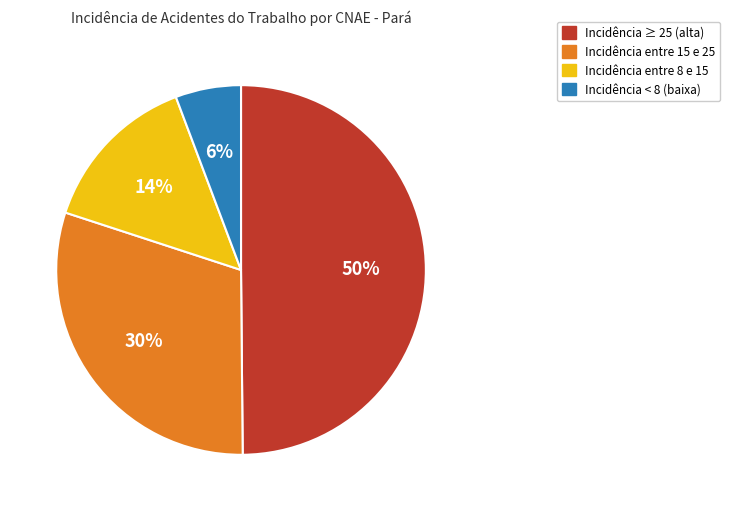

What is the ratio of the value at Incidência ≥ 25 (alta) to the value at Incidência entre 15 e 25?

1.7